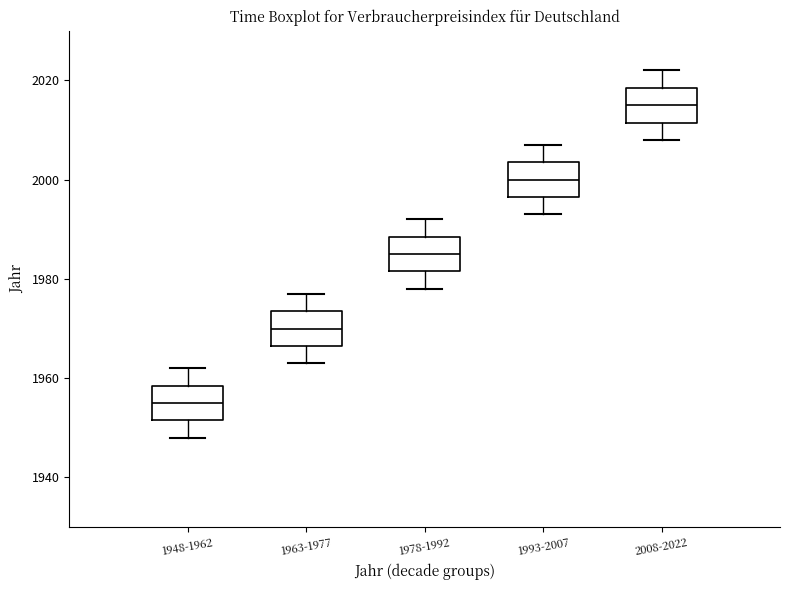

Which box's median line is the lowest?

1948-1962